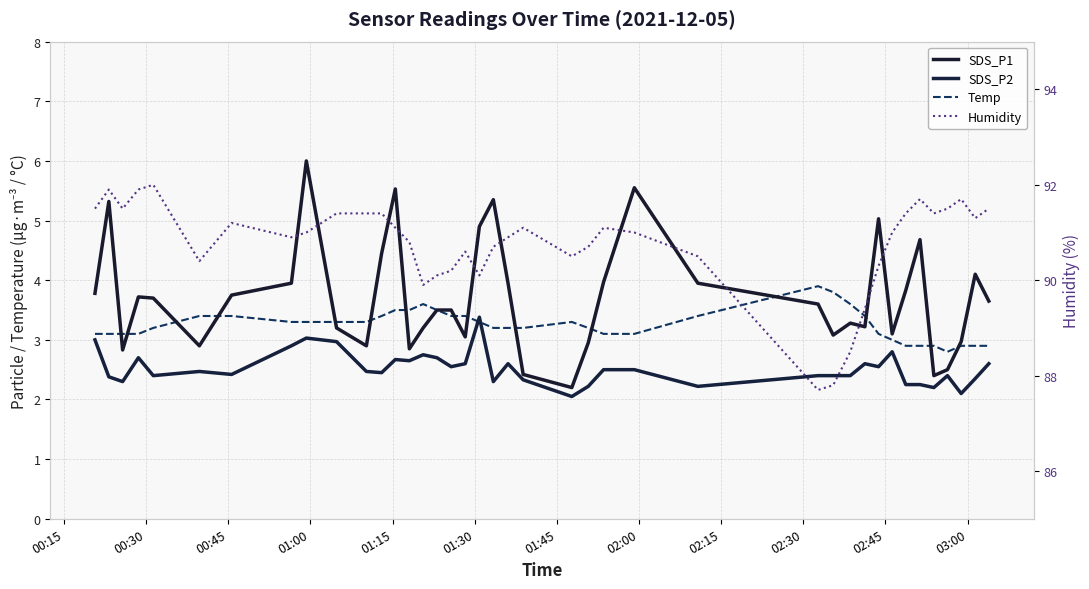

What is the maximum value shown in the chart?

92.0